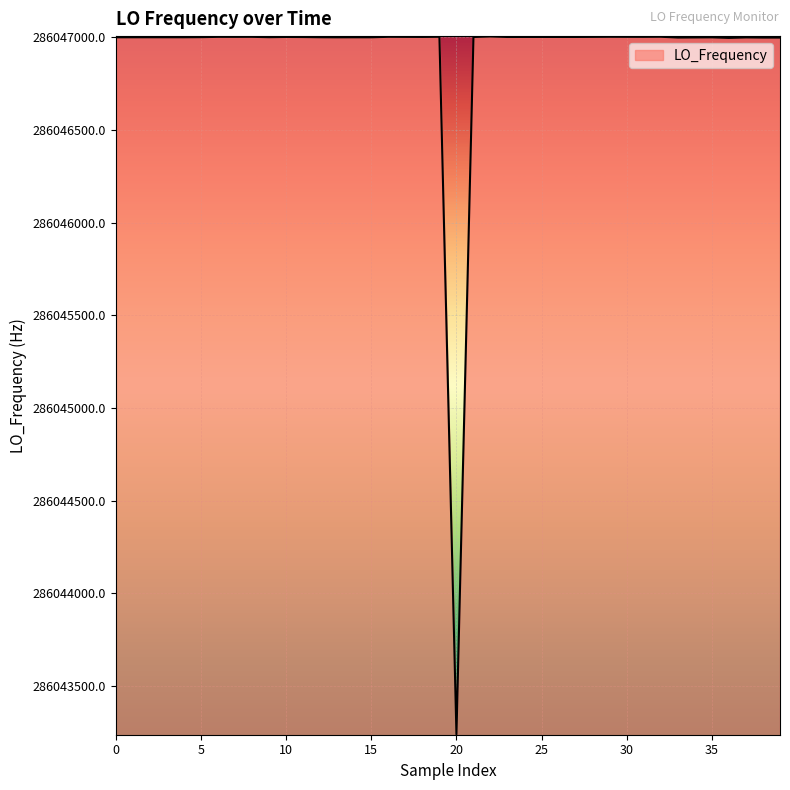

What is the maximum value shown in the chart?

286047004.3